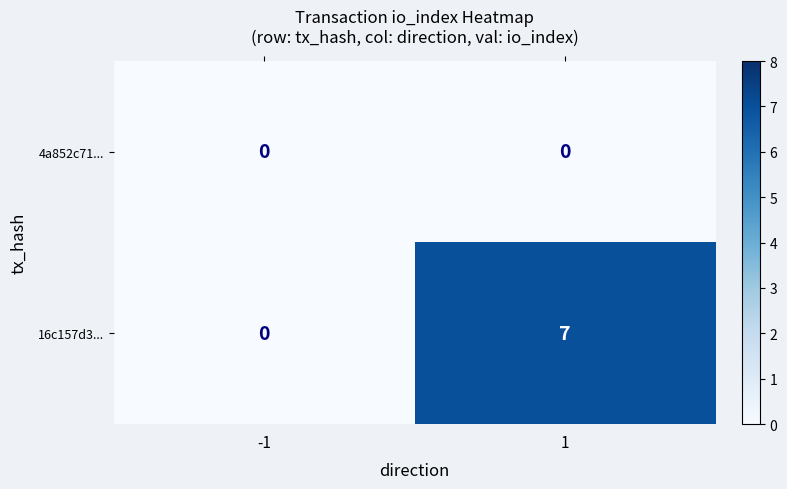

What is the greatest value displayed?

7